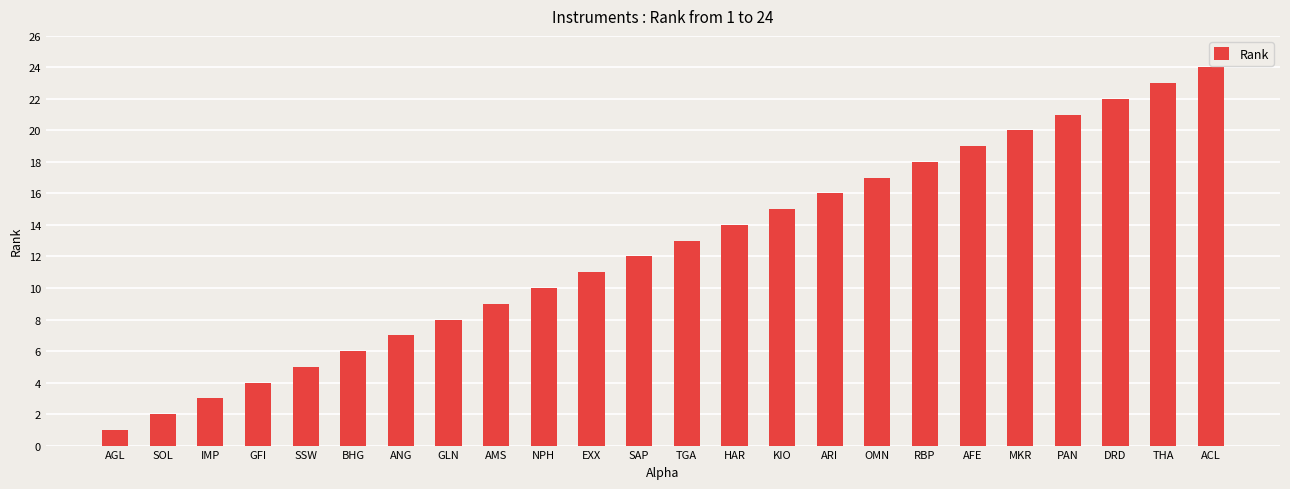

Which label corresponds to the smallest value in the chart?

AGL